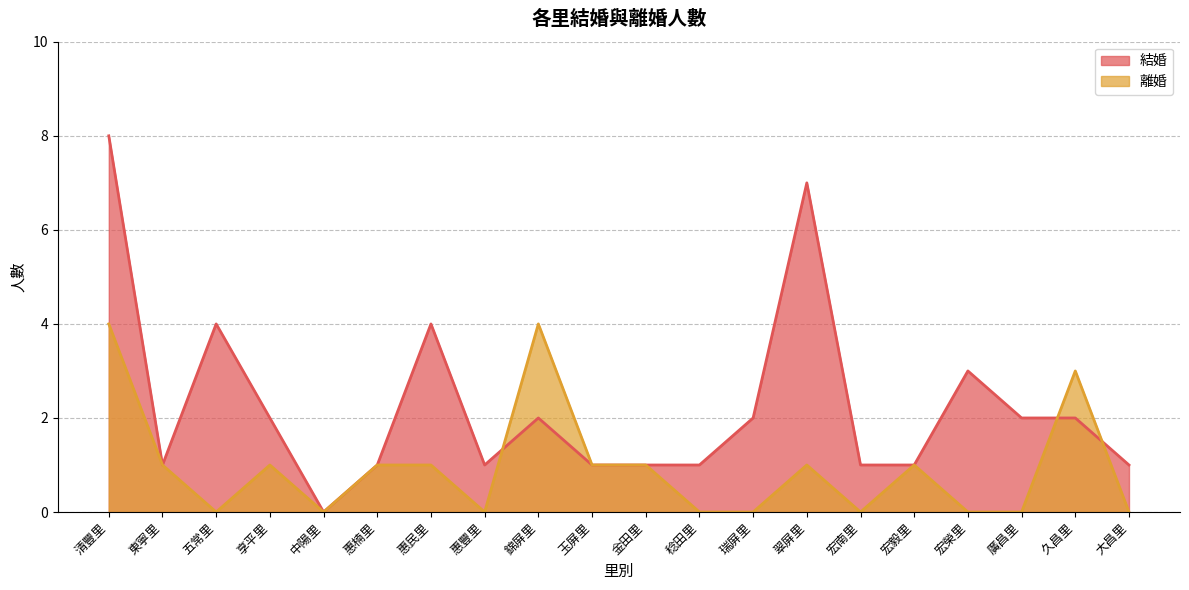

At which label does 離婚 first exceed 1?

清豐里